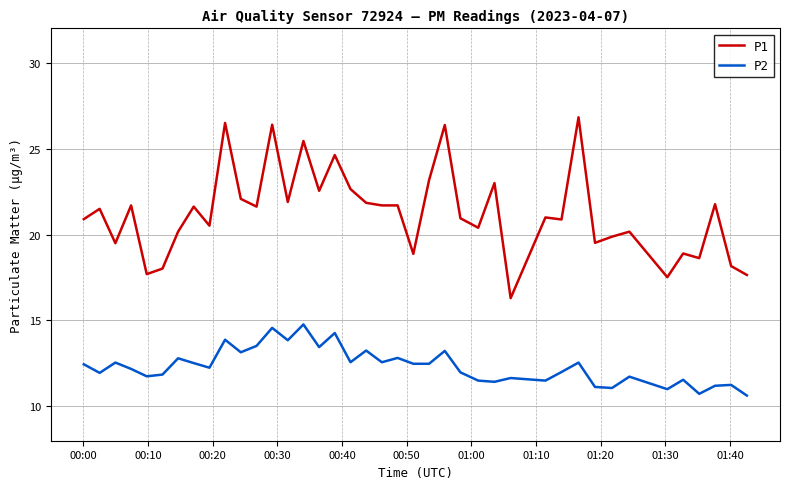

What is the difference between the maximum and minimum values in the P1 series?

10.5